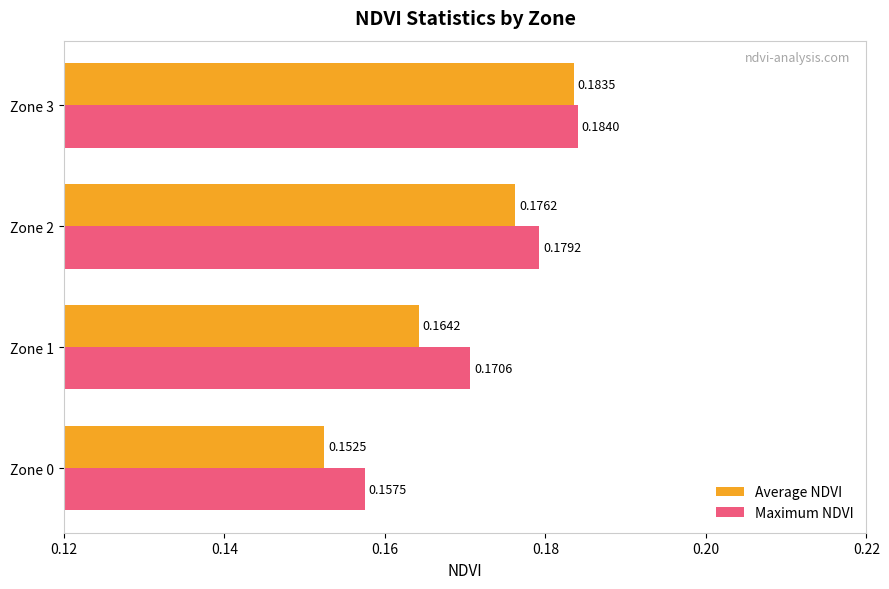

Rank the series by their average value, from highest to lowest.

Maximum NDVI, Average NDVI